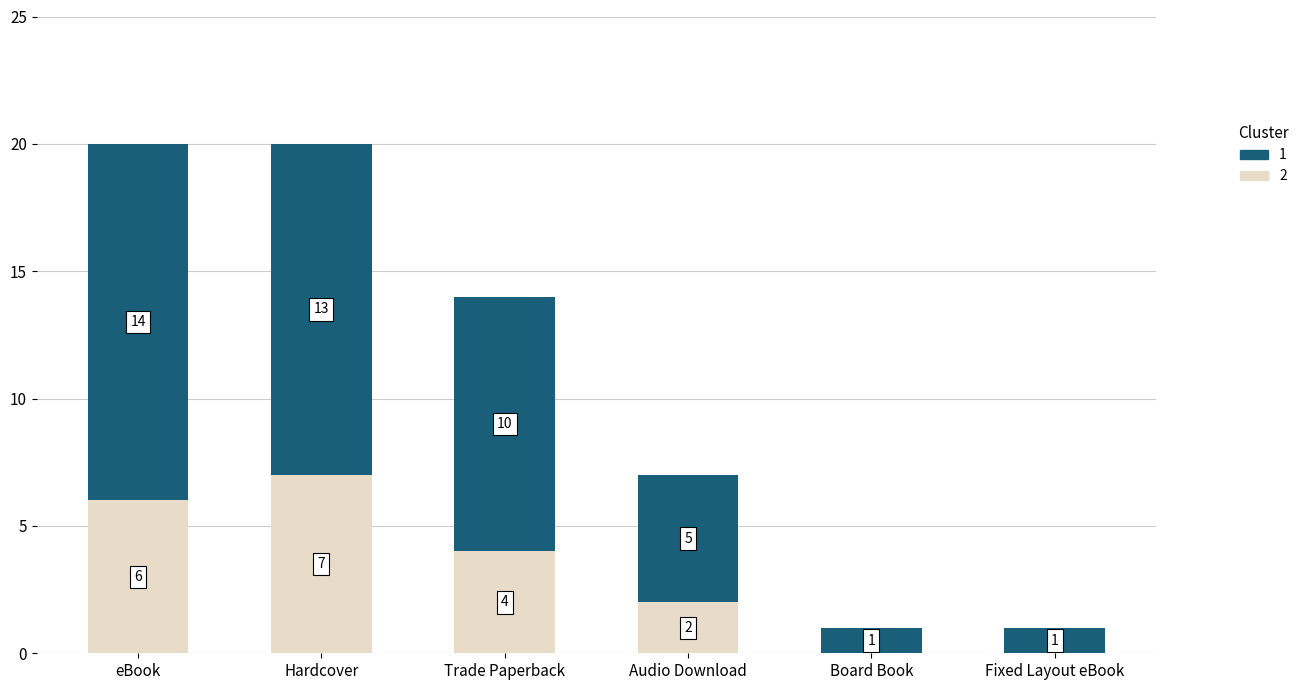

The 2 series shows 2 at Audio Download. True or false?

True